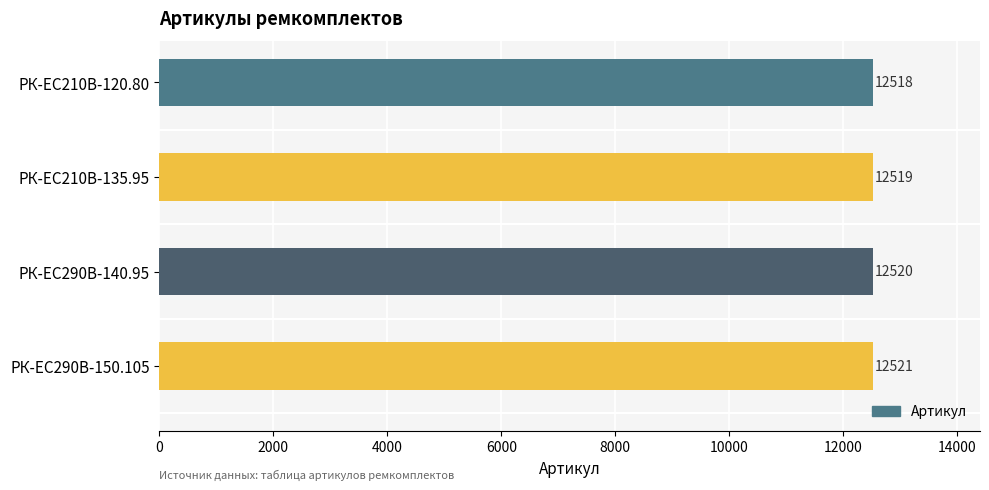

What is the change in value from РК-EC210В-120.80 to РК-ЕС290В-150.105?

+3